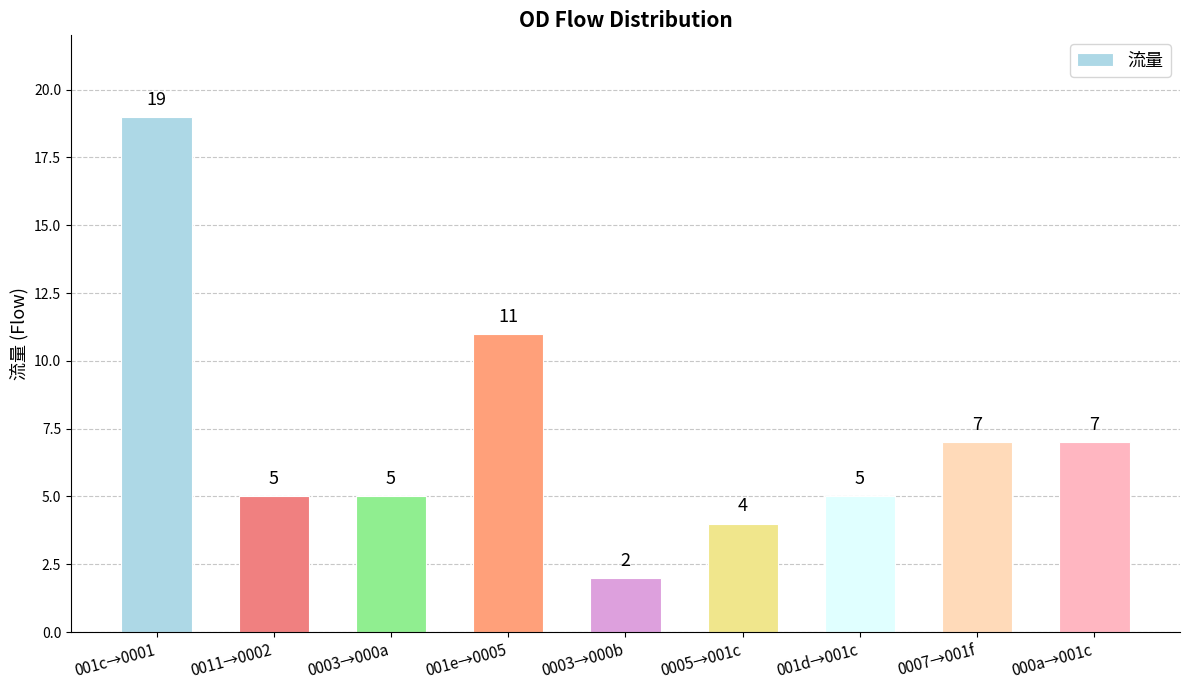

What is the change in value from 001c→0001 to 0011→0002?

-14